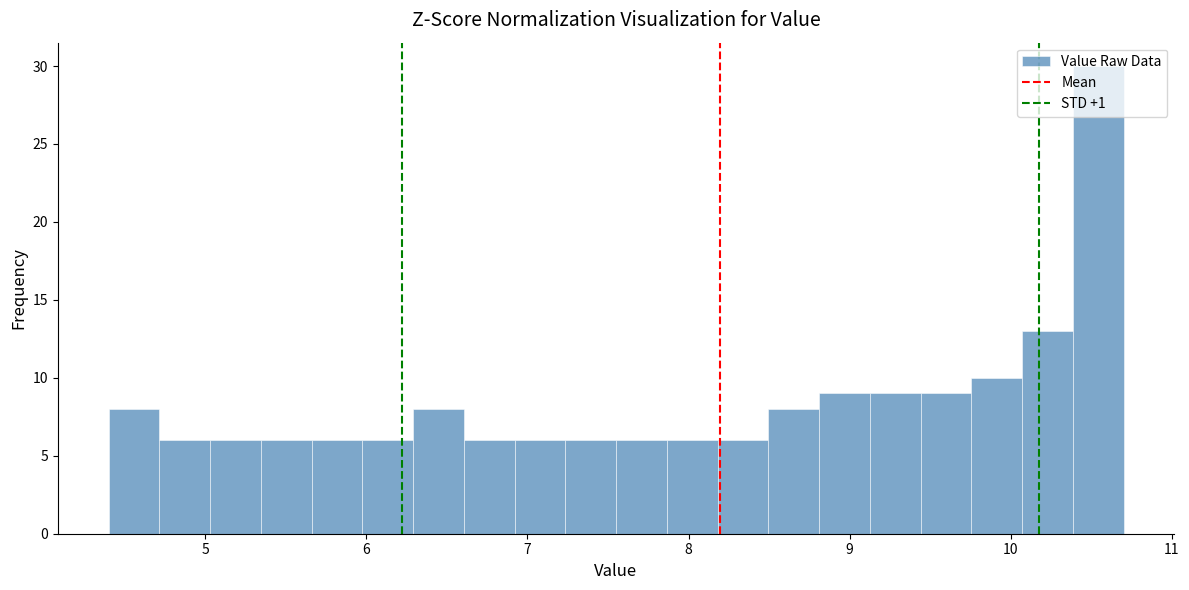

Around what value on the x-axis is the tallest bar? Give the approximate position of its centre, as read against the axis.

10.5